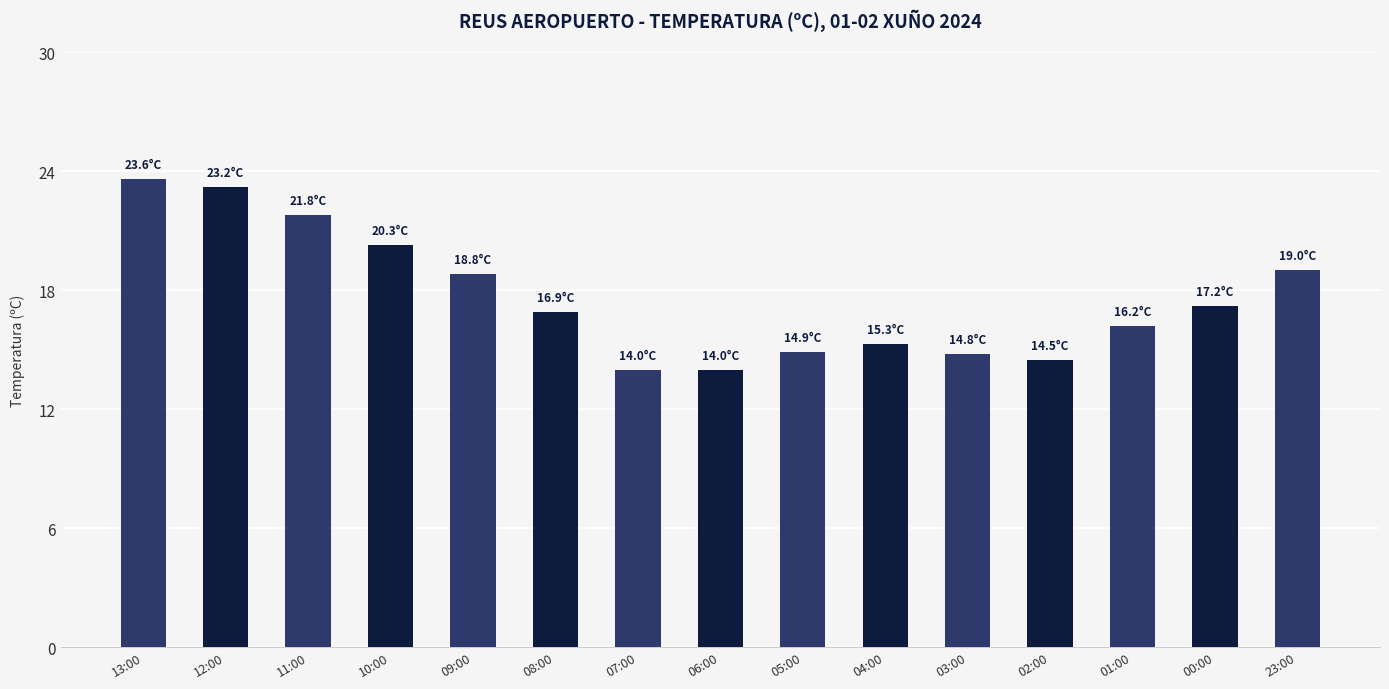

Approximately how many times larger is the value at 12:00 compared to 04:00?

1.5